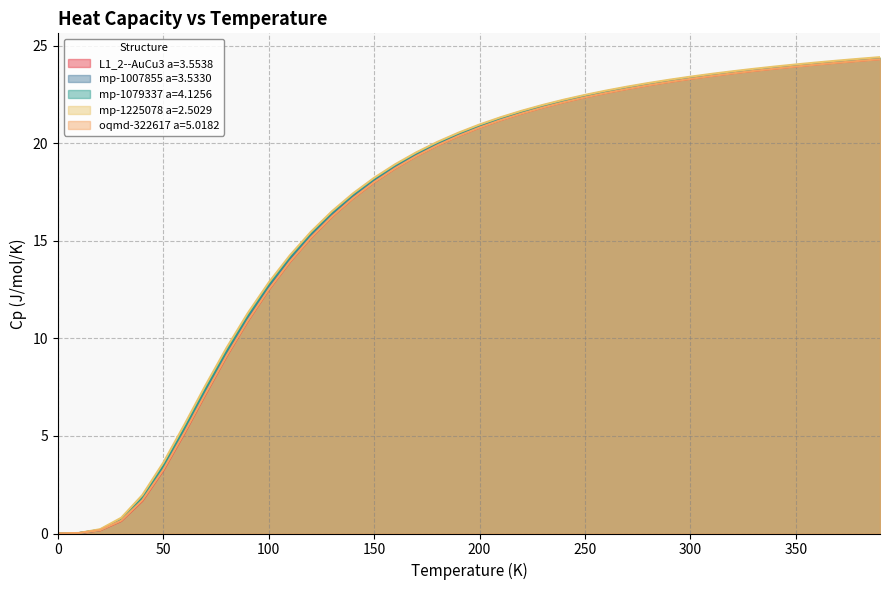

What is the difference between the maximum and minimum values in the L1_2--AuCu3 a=3.5538 series?

24.3